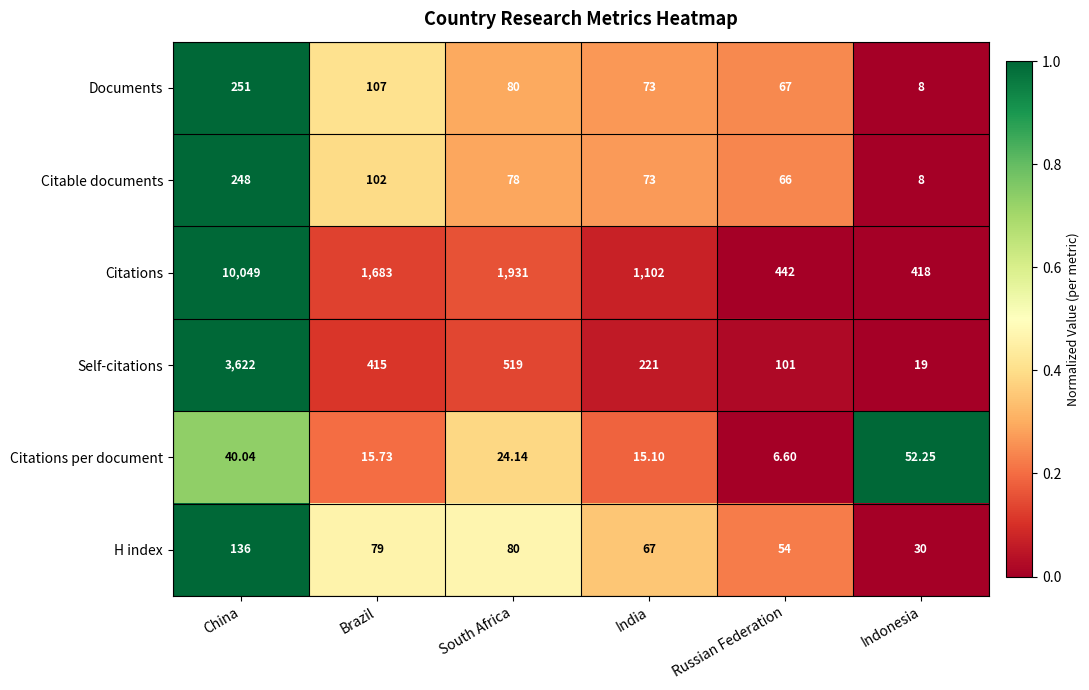

Which series has the largest range (max minus min)?

Citations